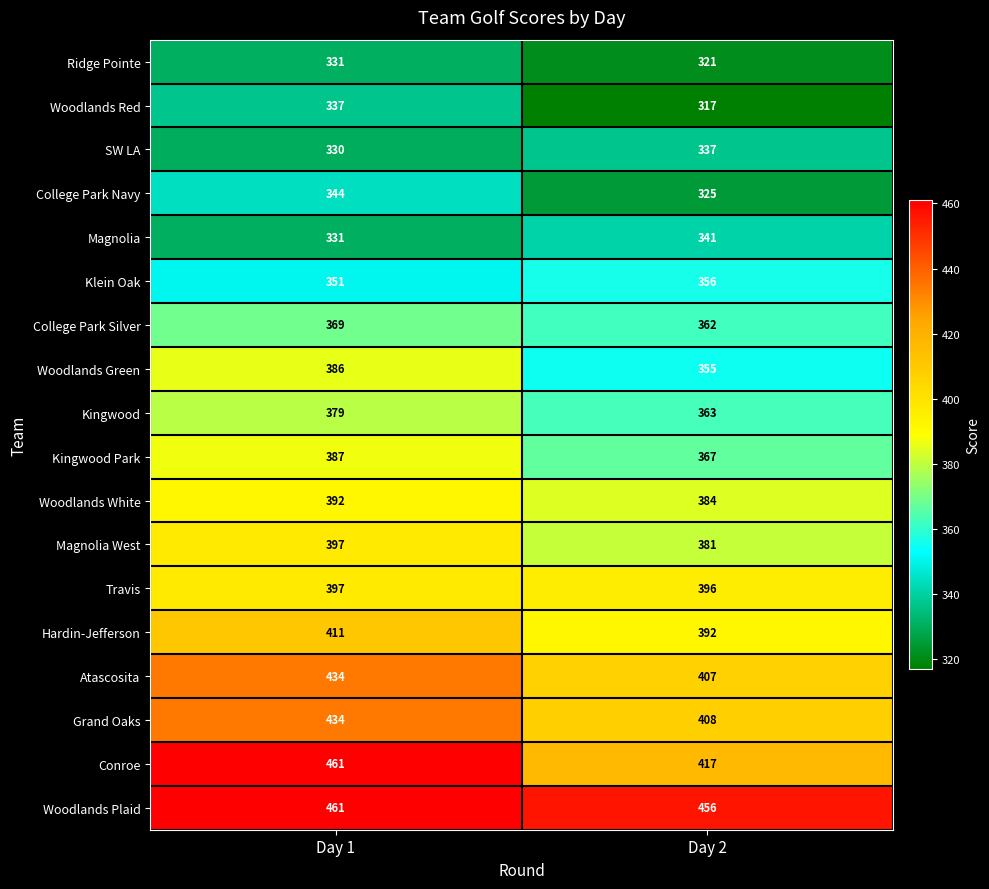

Between Day 1 and Day 2, which series saw the biggest shift?

Conroe